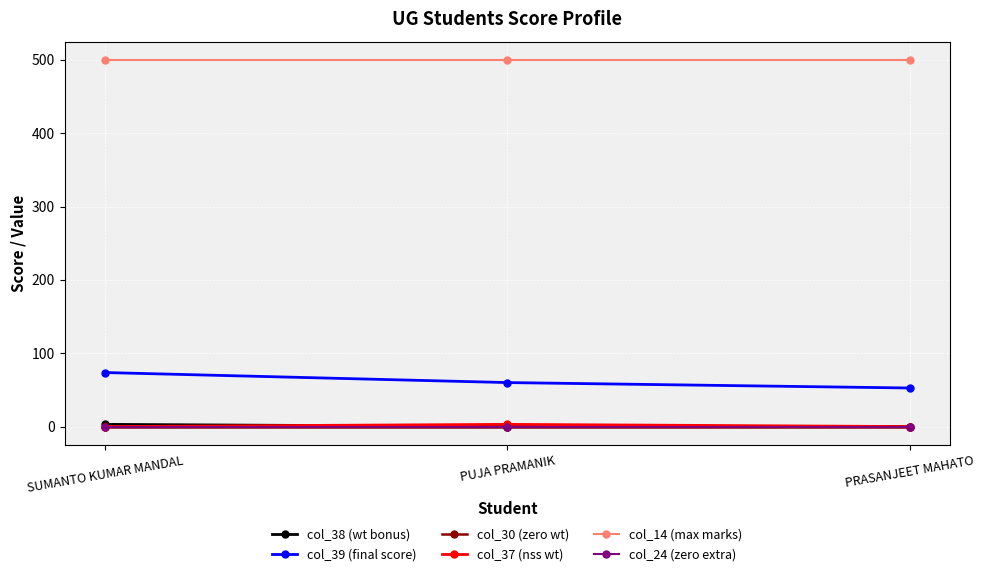

Is this an area chart (filled region under the line)?

No